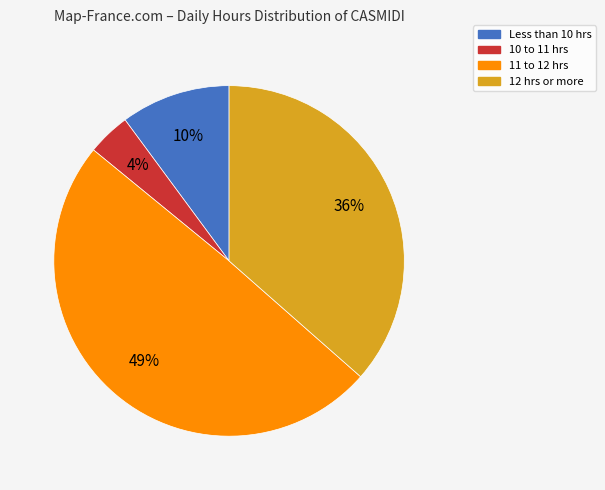

Is there a majority slice in this chart?

No